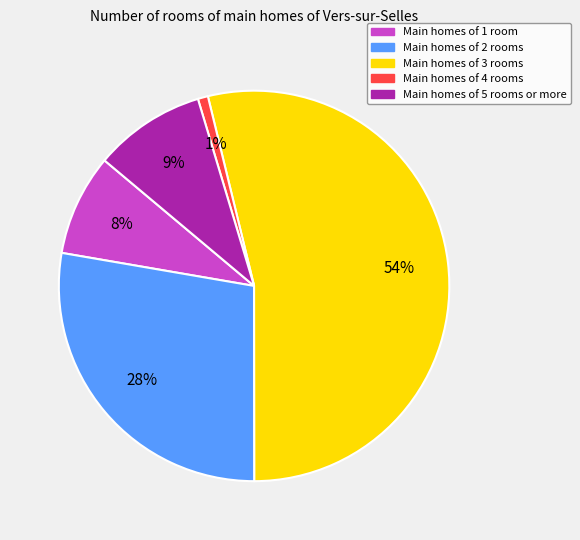

Is there any slice that represents more than half of the pie?

Yes